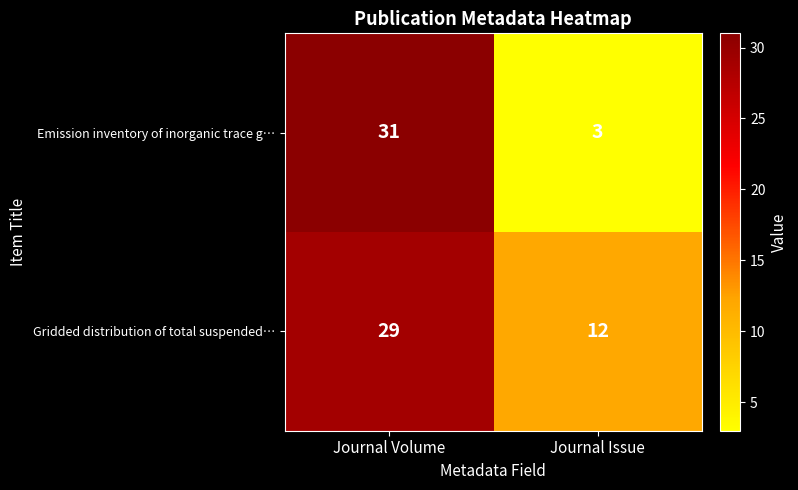

Which series has the largest total across all categories?

Gridded distribution of total suspended…